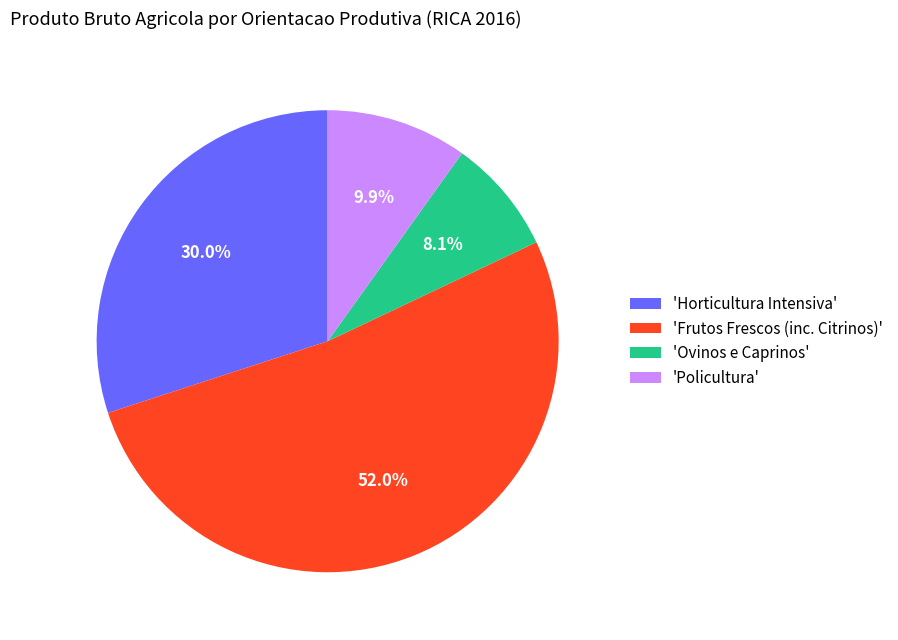

What is the largest slice in the pie chart?

'Frutos Frescos (inc. Citrinos)'